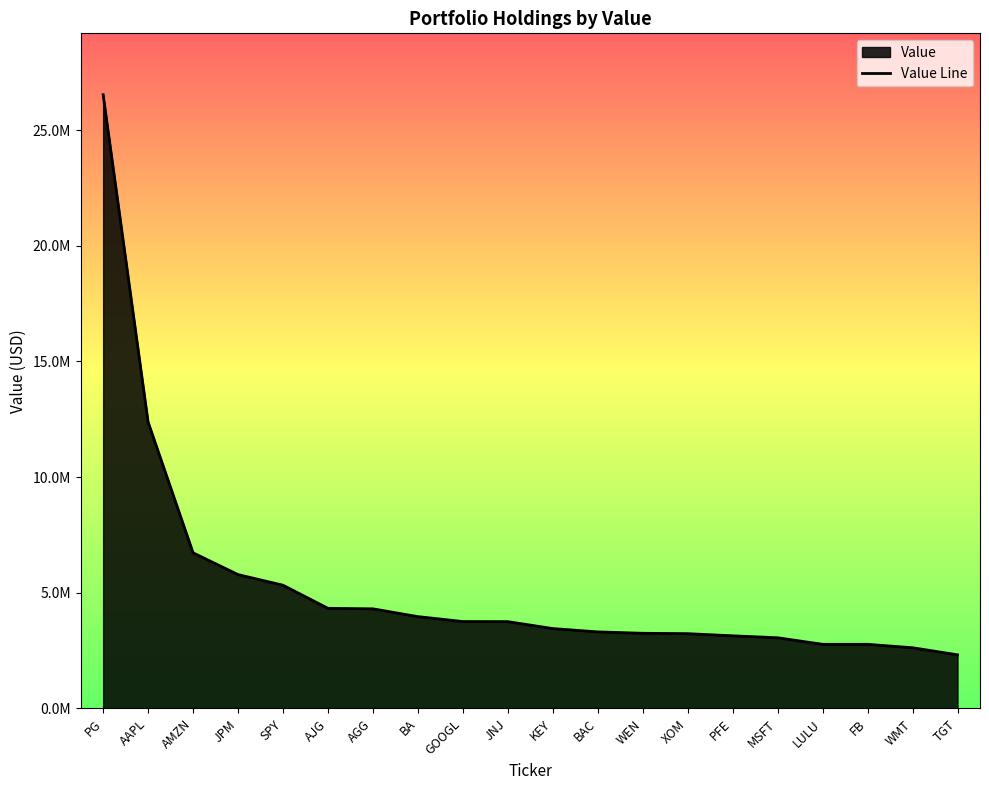

What is the approximate value at XOM, to the nearest 100?

3234000